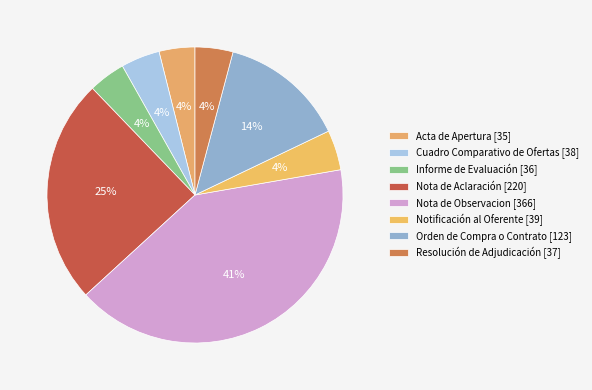

The Acta de Apertura [35] slice represents 11% of the pie. True or false?

False